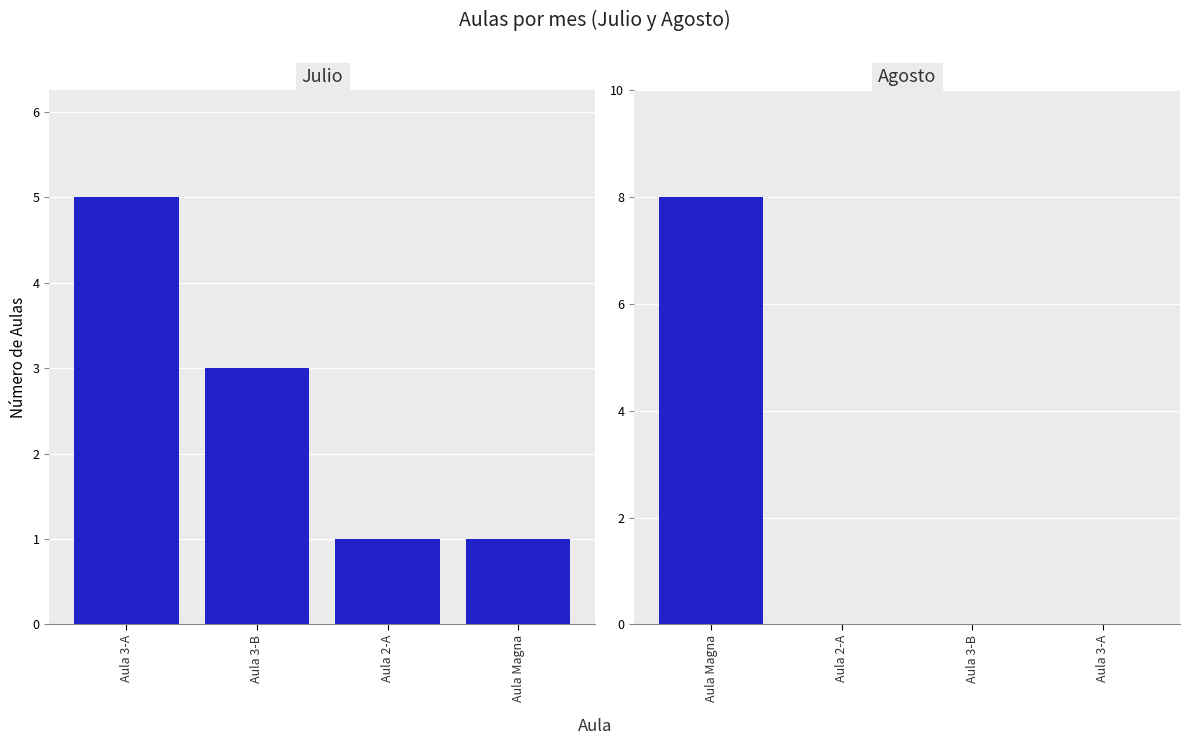

Rank the series by their maximum value, from lowest to highest.

Julio, Agosto